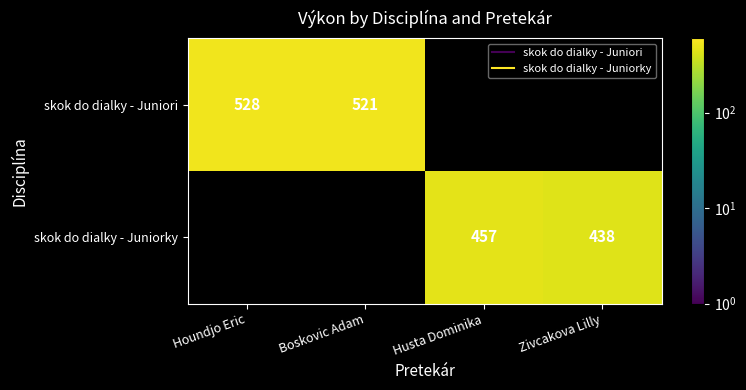

List the series in order of their peak value, highest first.

skok do dialky - Juniori, skok do dialky - Juniorky